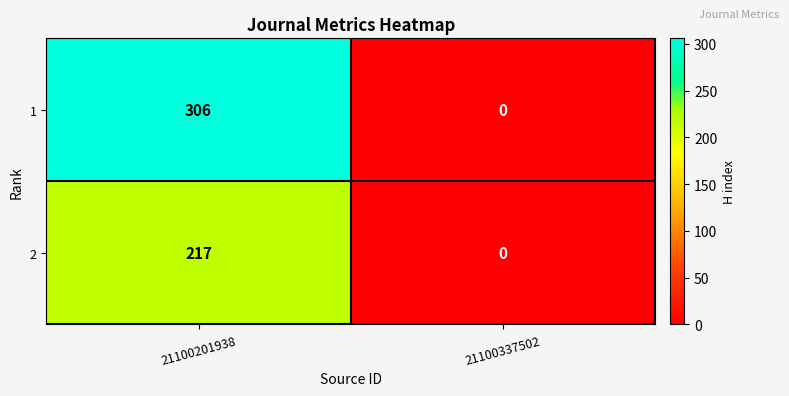

At which label is 2 closest to 108?

21100337502